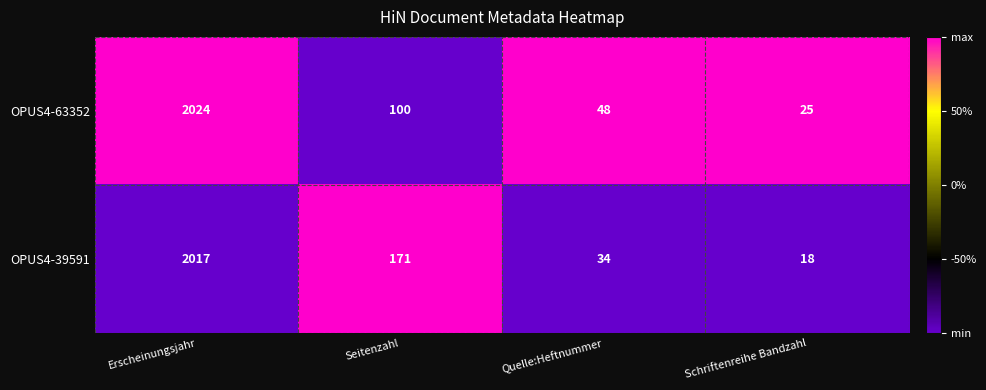

At which category is the sum across all series the highest?

Erscheinungsjahr